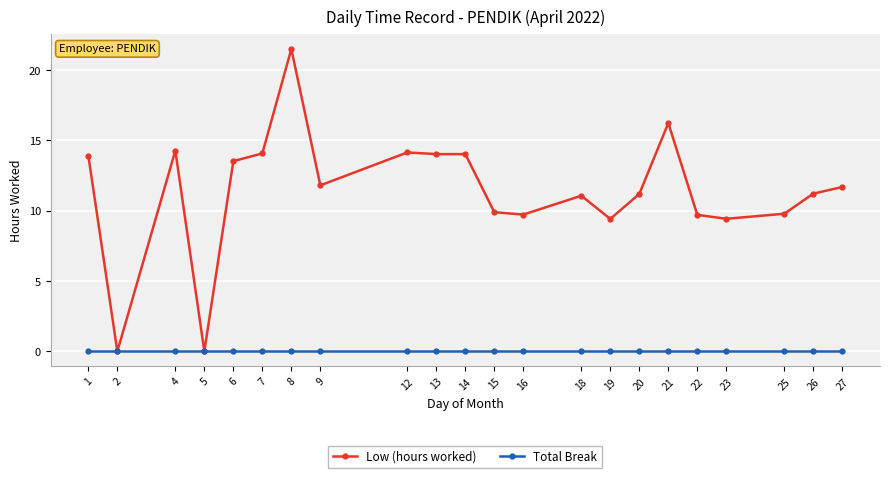

Rank the series by their average value, from lowest to highest.

Total Break, Low (hours worked)